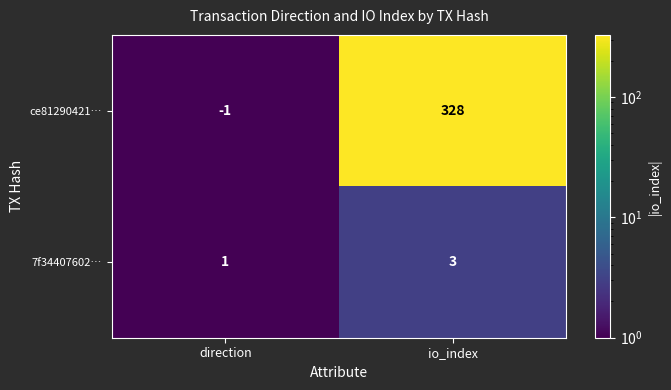

What is the difference between the ce81290421… values at direction and io_index?

329